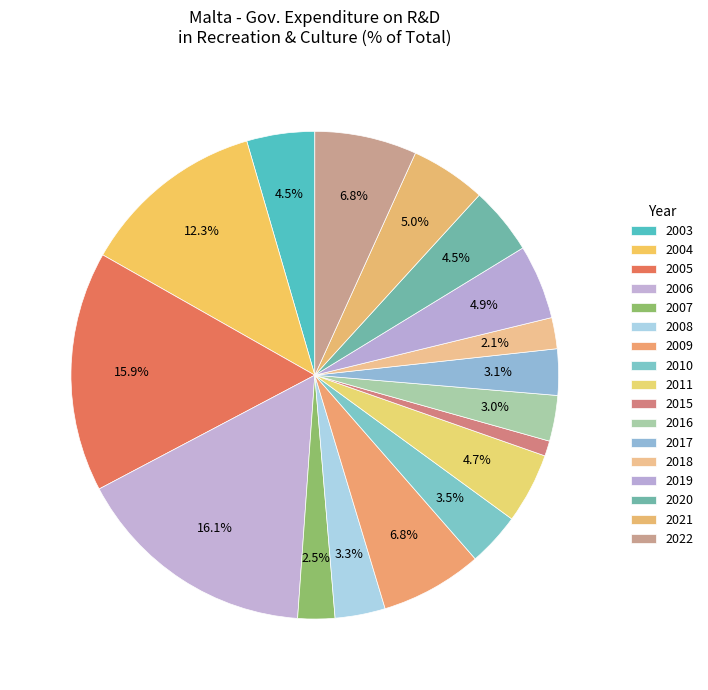

To the nearest percent, what is the combined percentage of 2022 and 2010?

10%